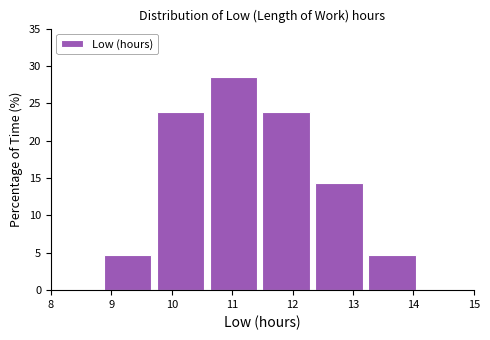

Reading left to right, transcribe this chart: for each bar, give the range it covers on the x-axis and its height. Neither the bar edges nor the heights are printed on the chart, so give them approximately, as read against the axes.

8.0 to 8.9: 0
8.9 to 9.8: 5.0
9.8 to 10.6: 24.0
10.6 to 11.5: 28.5
11.5 to 12.4: 24.0
12.4 to 13.3: 14.5
13.3 to 14.1: 5.0
14.1 to 15.0: 0